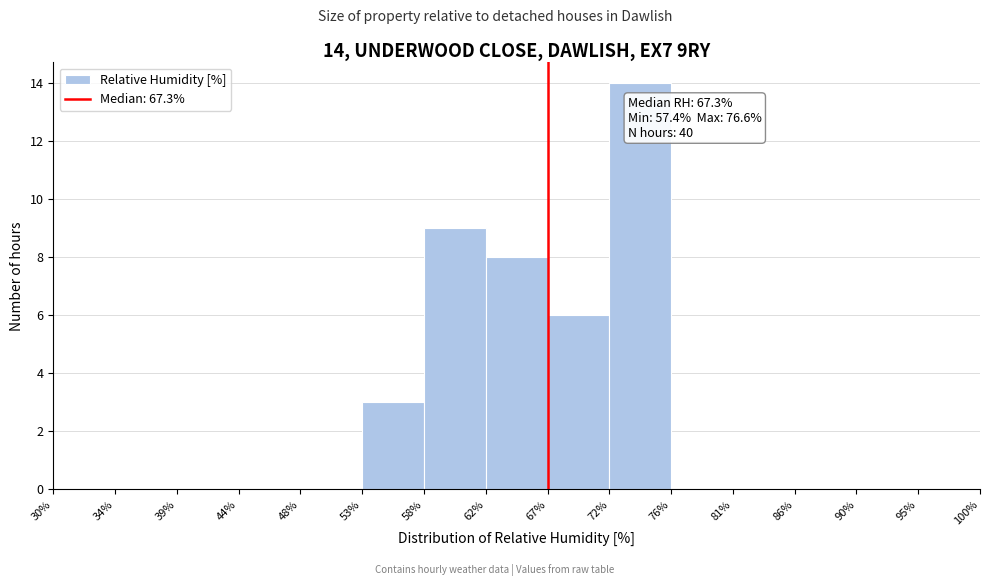

Which range on the x-axis has the tallest bar?

72% to 76%